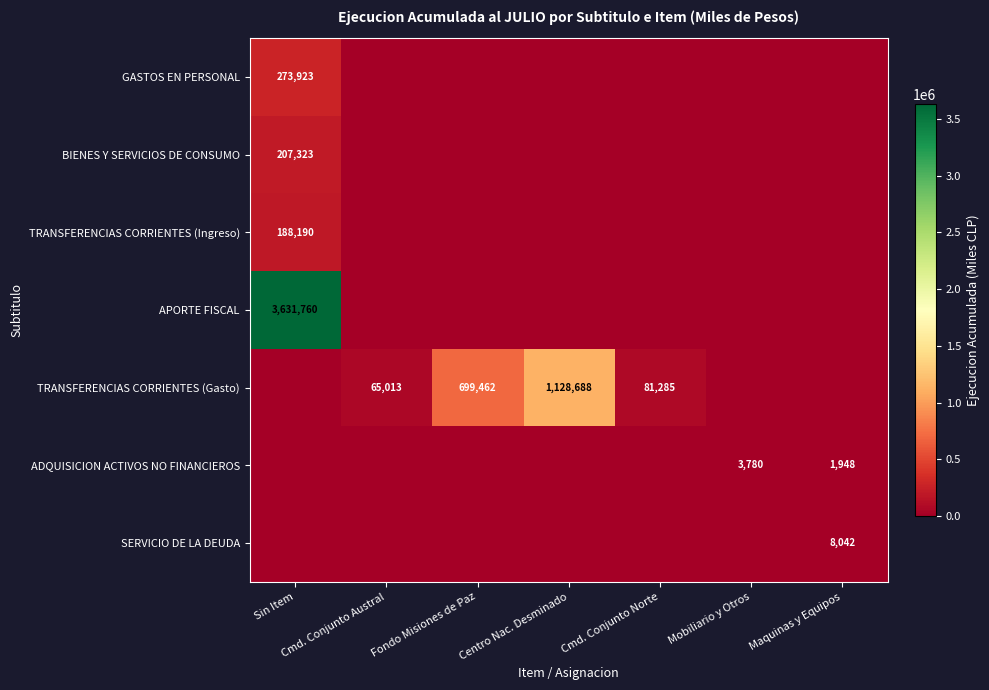

Rank the categories by APORTE FISCAL value from lowest to highest.

Cmd. Conjunto Austral, Fondo Misiones de Paz, Centro Nac. Desminado, Cmd. Conjunto Norte, Mobiliario y Otros, Maquinas y Equipos, Sin Item